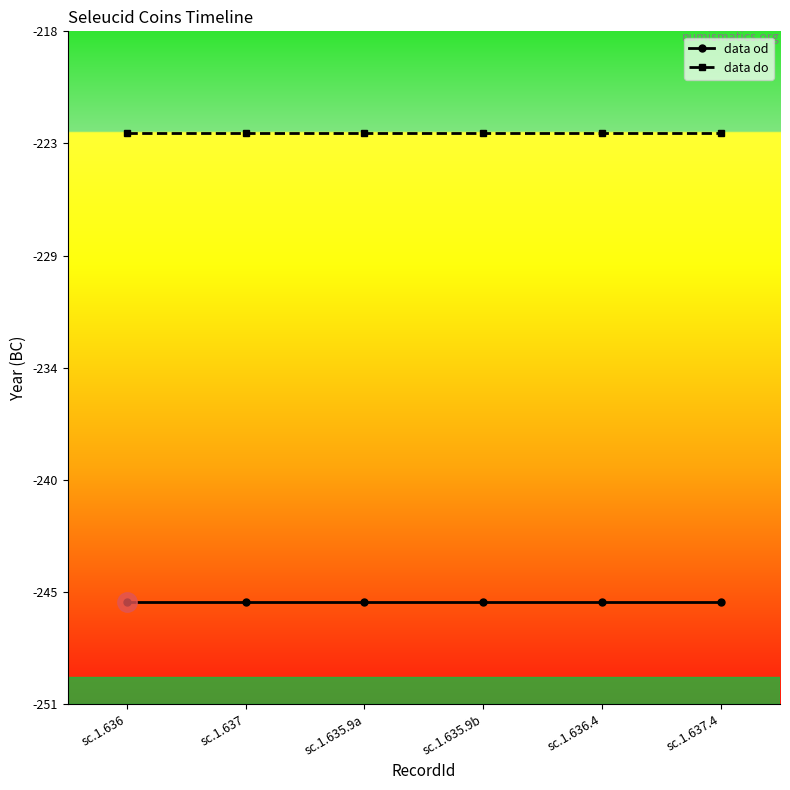

Is this an area chart (filled region under the line)?

No